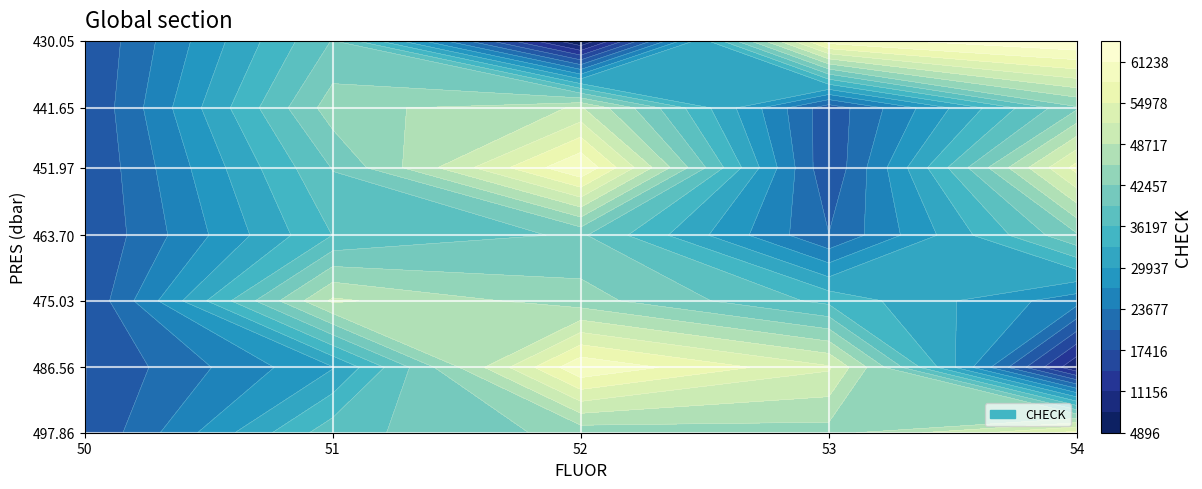

What is the maximum value for 451.97?

61165